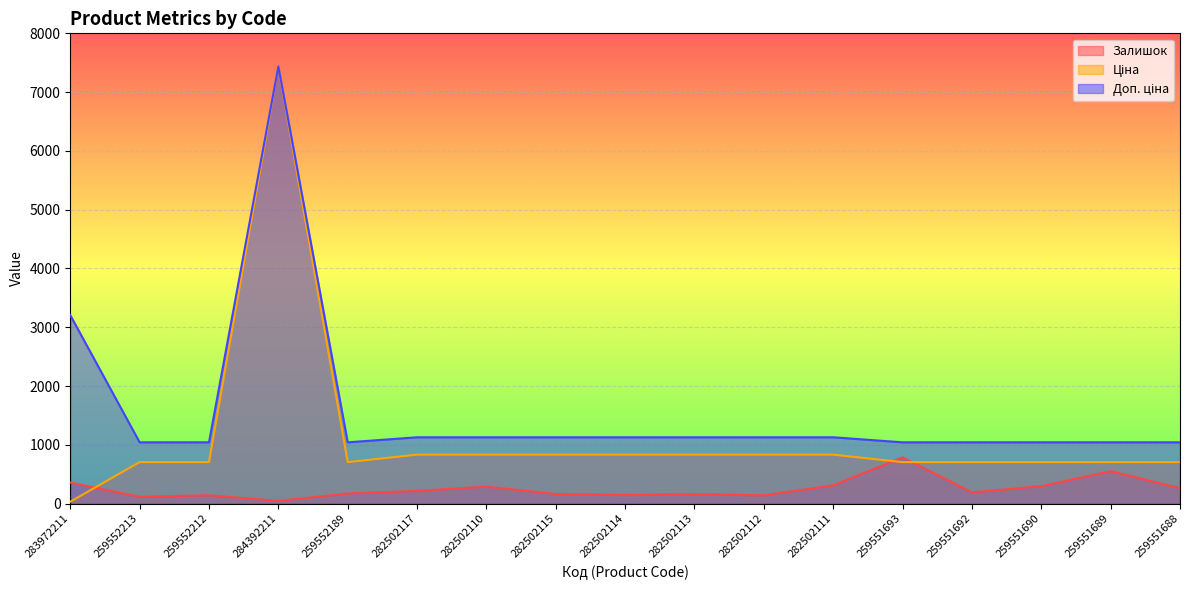

What is the maximum value shown in the chart?

7436.2